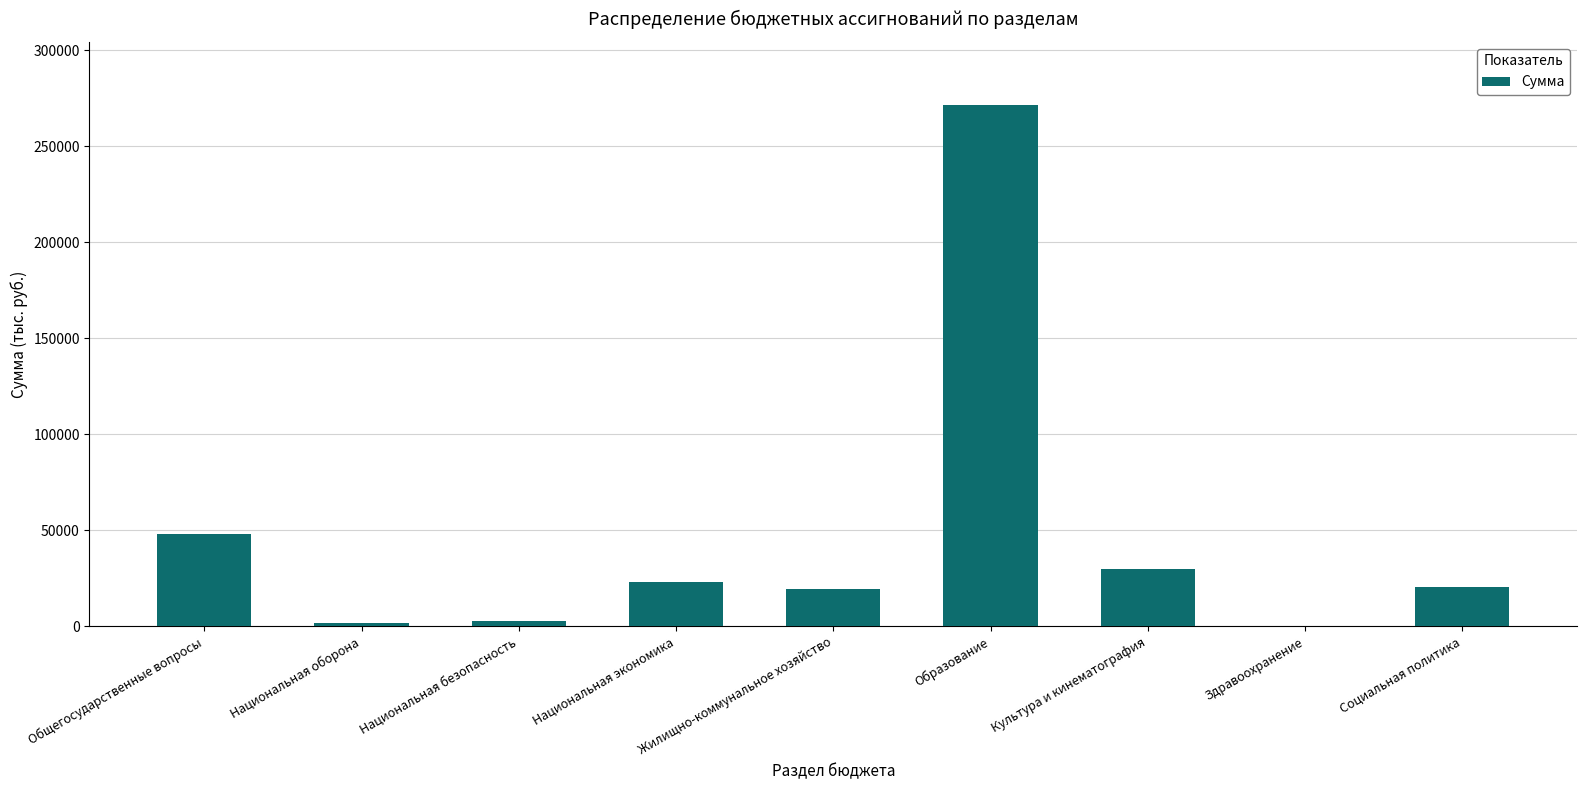

Which label corresponds to the largest value in the chart?

Образование